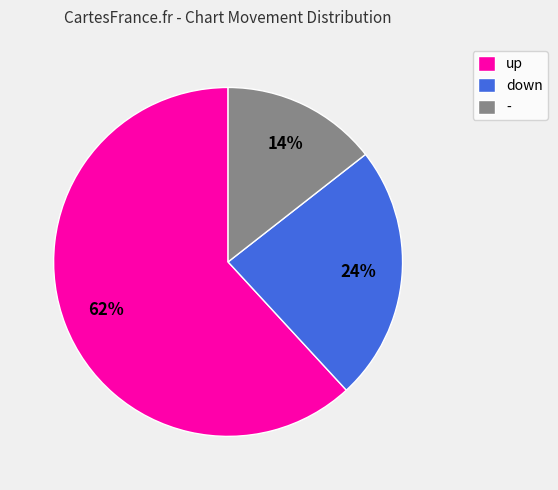

To the nearest percent, what portion does down represent?

24%